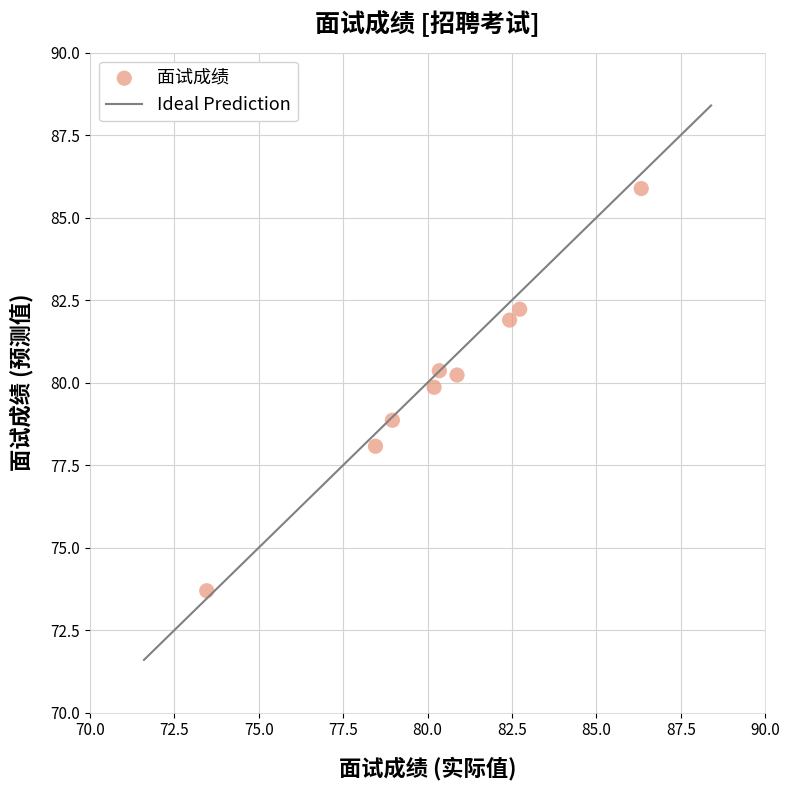

What is the range of Y values (max minus min)?

12.2